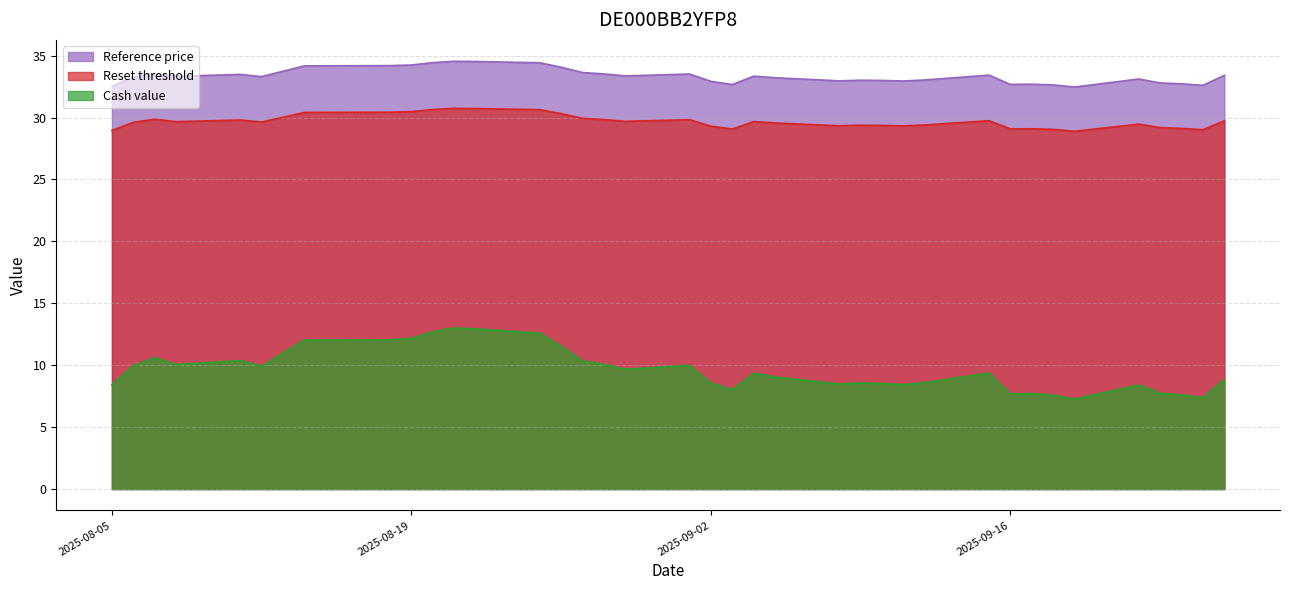

Rank the series by their average value, from lowest to highest.

Cash value, Reset threshold, Reference price